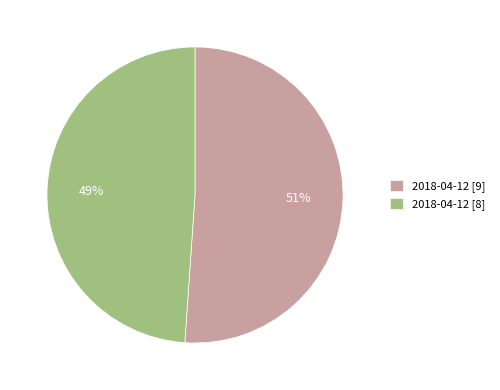

How many slices are in this pie chart?

2